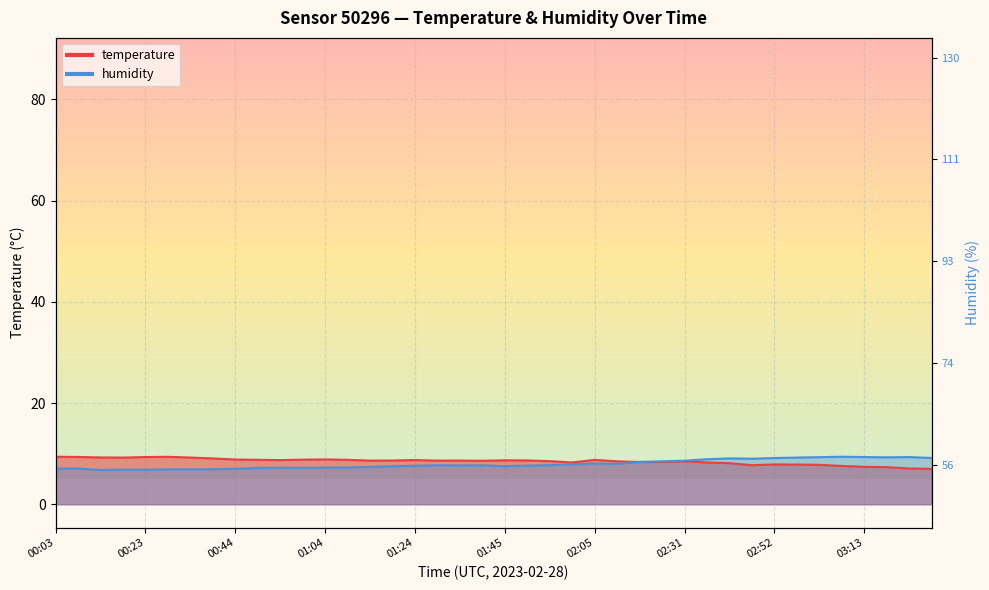

What value does the temperature series have at 01:39?

8.6